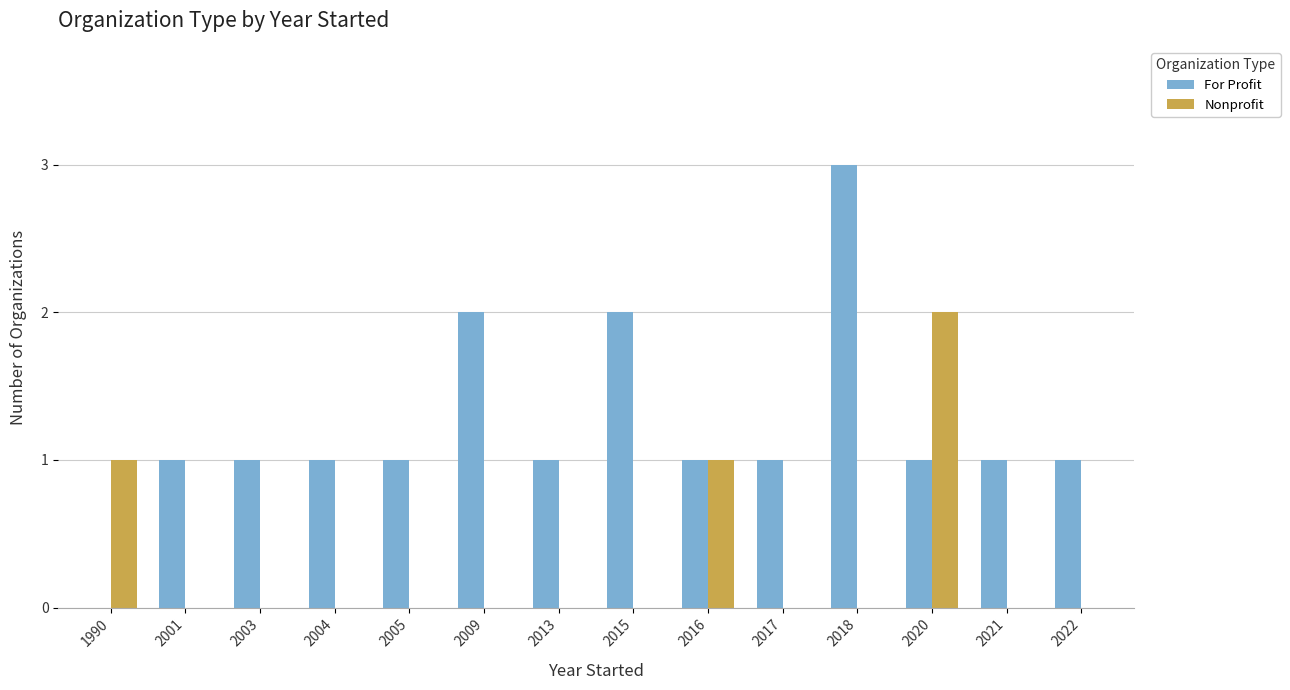

What is the sum of all Nonprofit values?

4